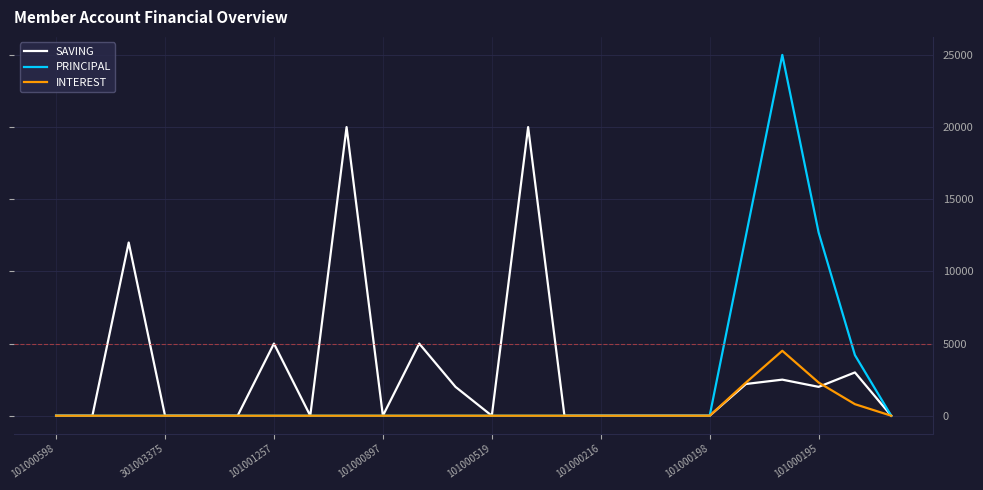

What is the highest value of the PRINCIPAL series?

25000